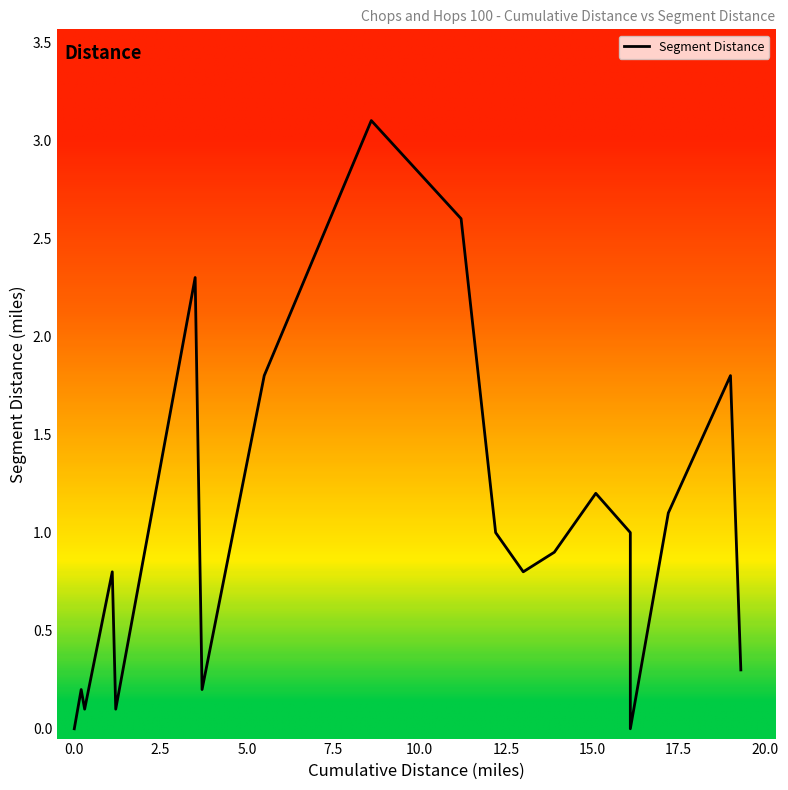

How many interior local peaks (higher than both neighbors) does the data have?

6